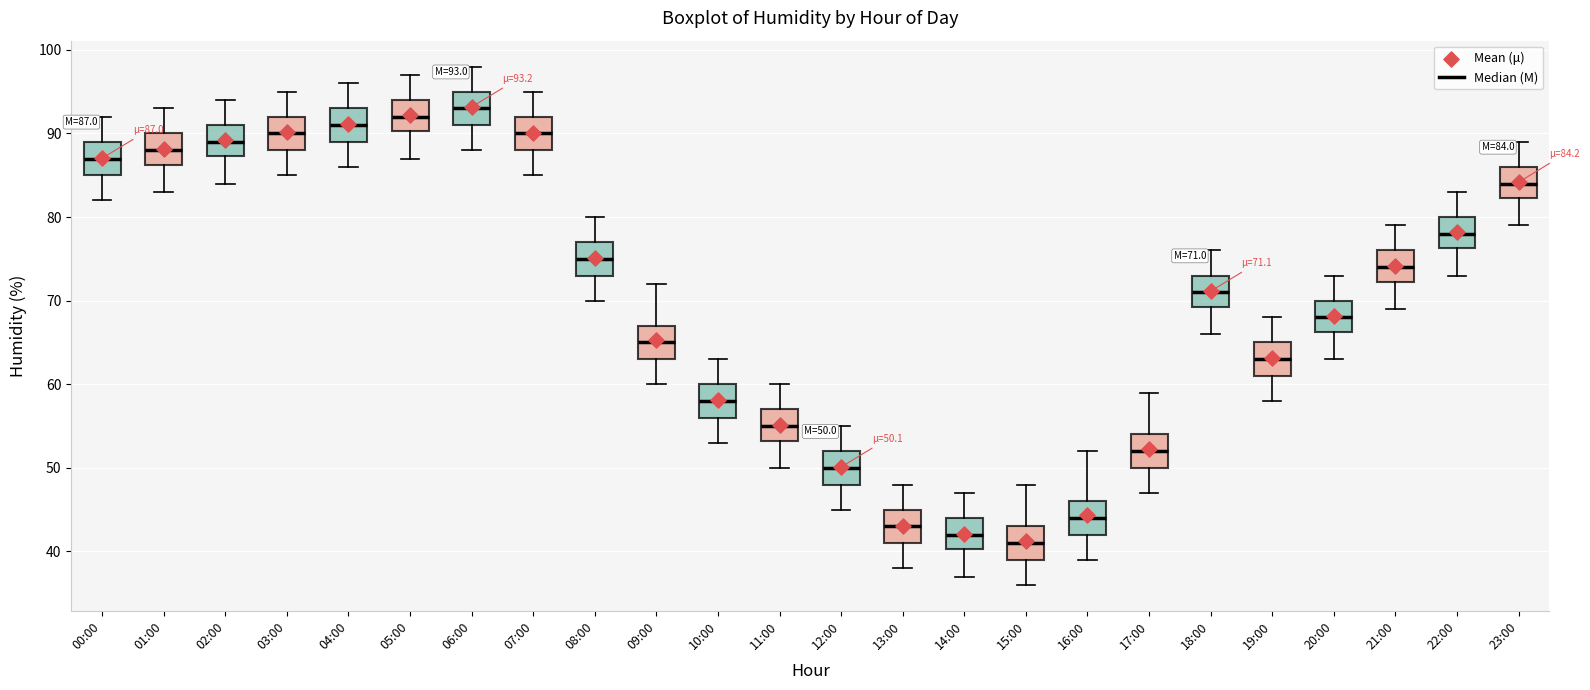

Which box's median line is the highest?

06:00